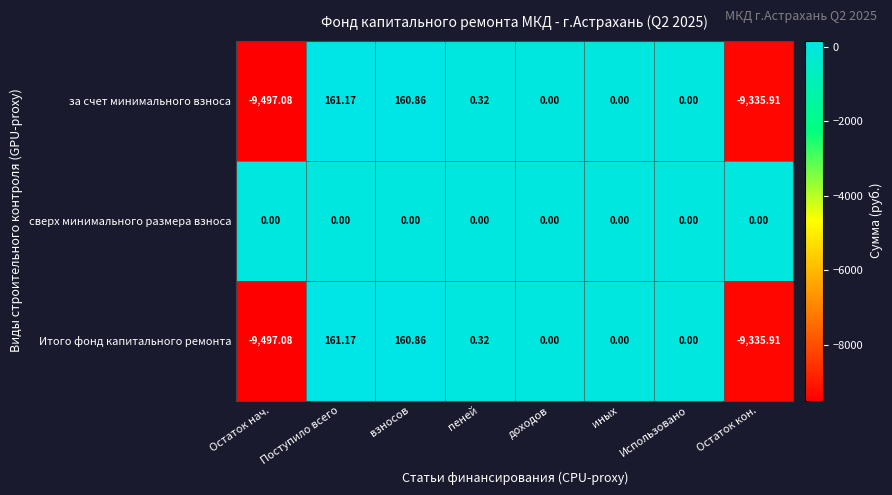

Which category has the highest value across all series?

Поступило всего